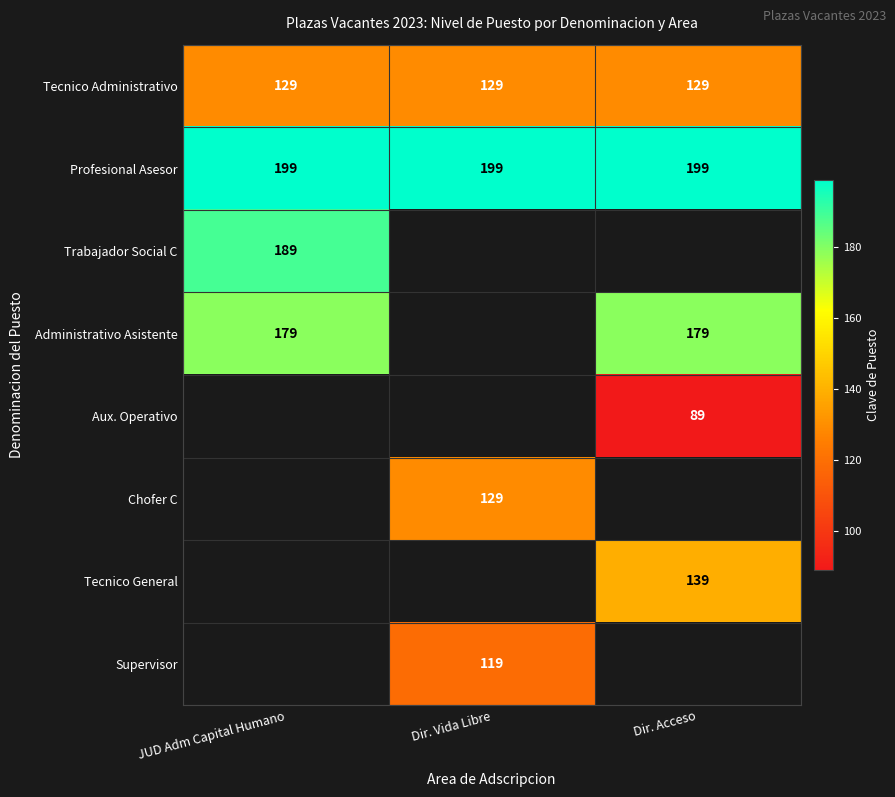

True or false: Profesional Asesor has a value of 283 at JUD Adm Capital Humano.

False